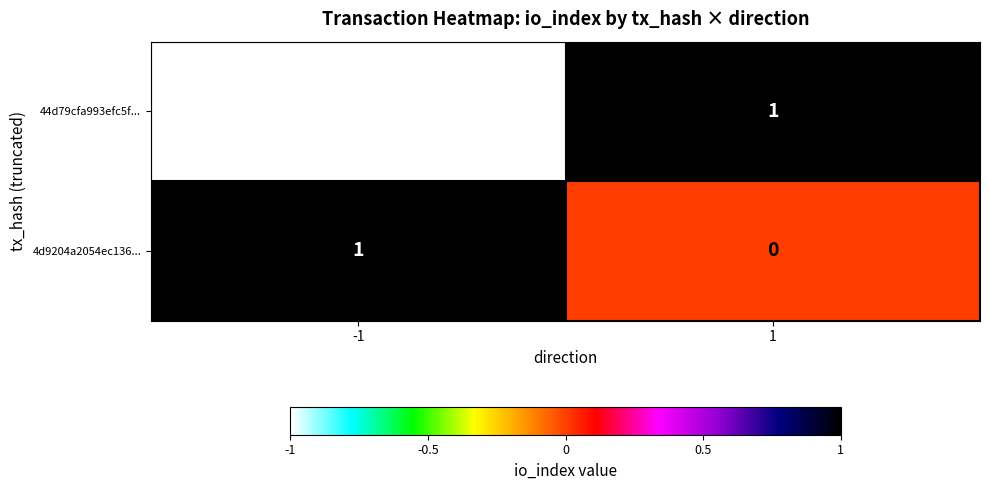

List the labels in order of 44d79cfa993efc5f... value, smallest first.

-1, 1